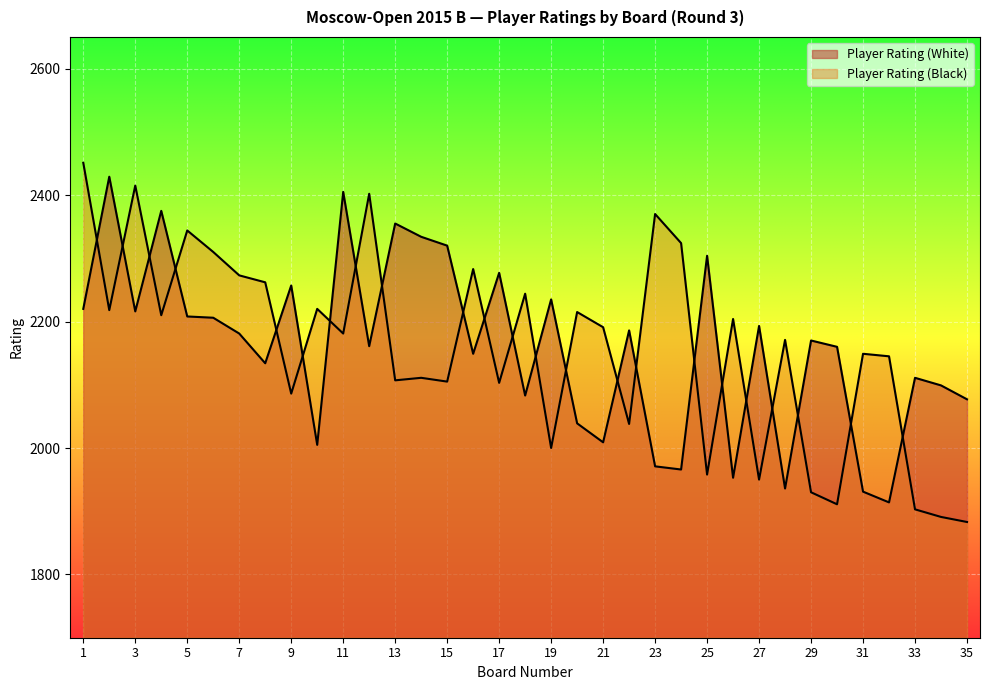

Between 27 and 12, which is larger?

27